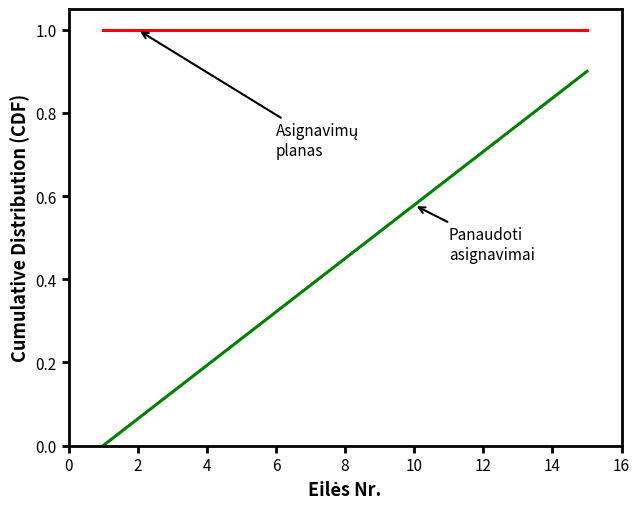

What is the greatest value displayed?

1.0